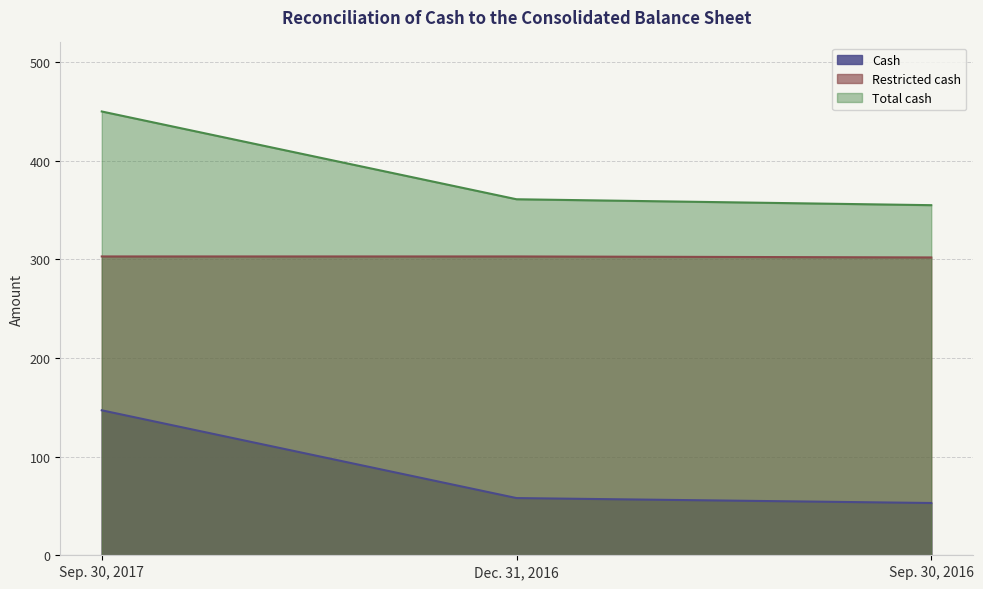

What is the average value of the Total cash series?

389